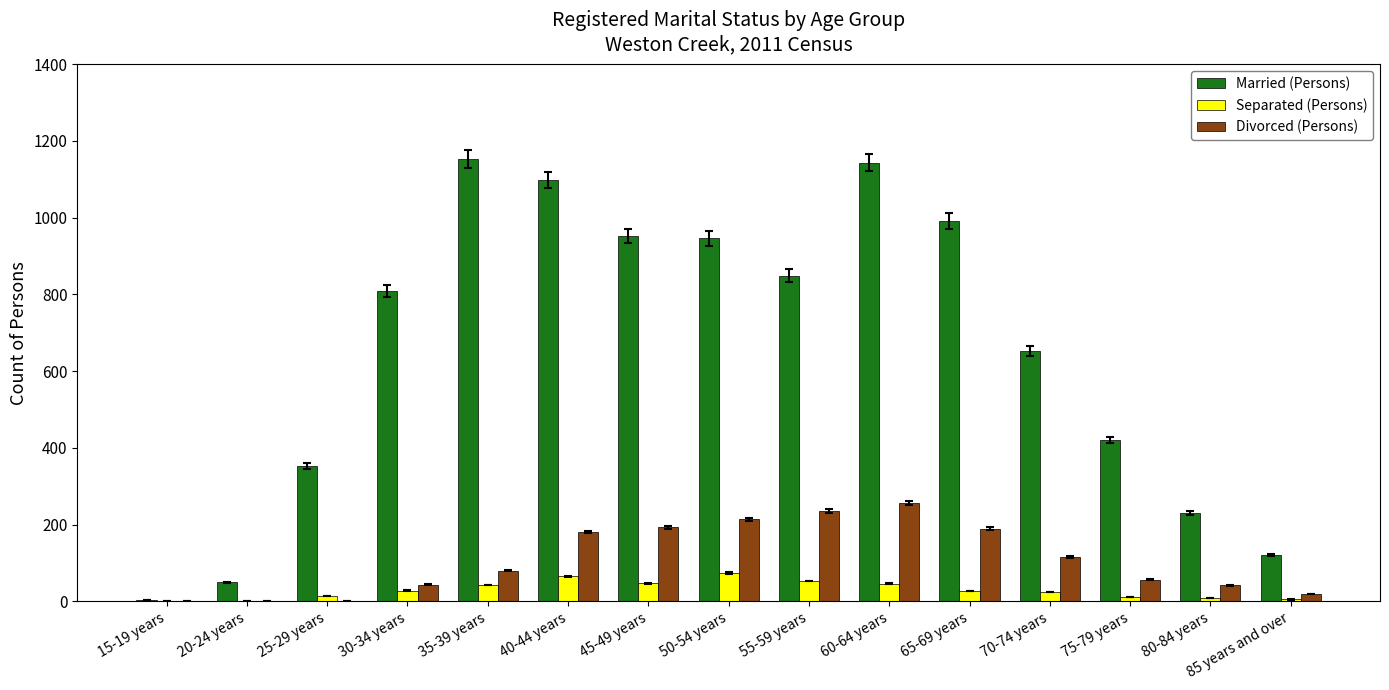

True or false: Divorced (Persons) has a value of 310 at 55-59 years.

False